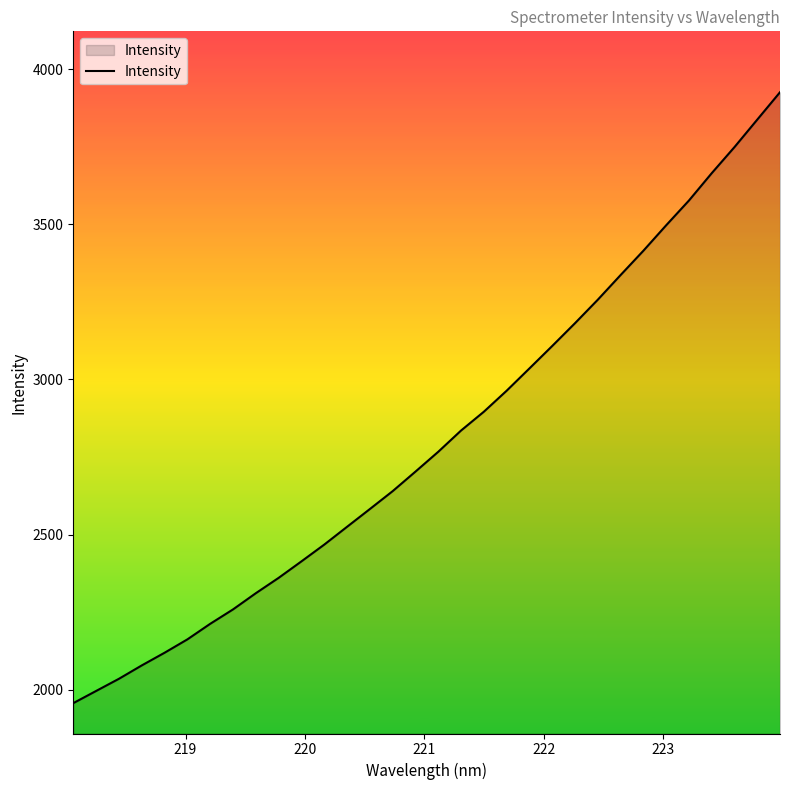

What is the smallest value displayed?

1956.7